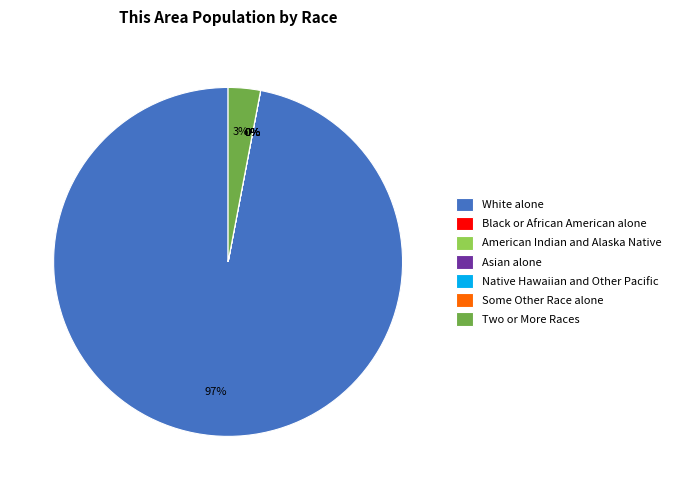

To the nearest percent, what is the average slice percentage?

14%